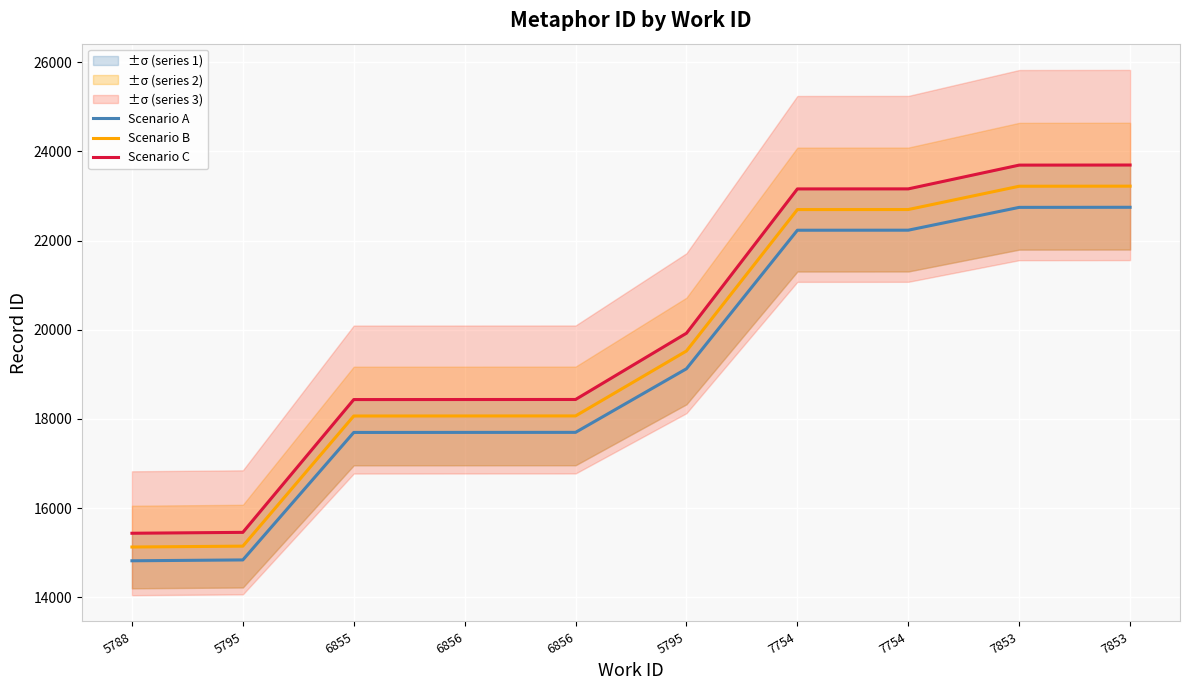

How many series are shown in this chart?

3